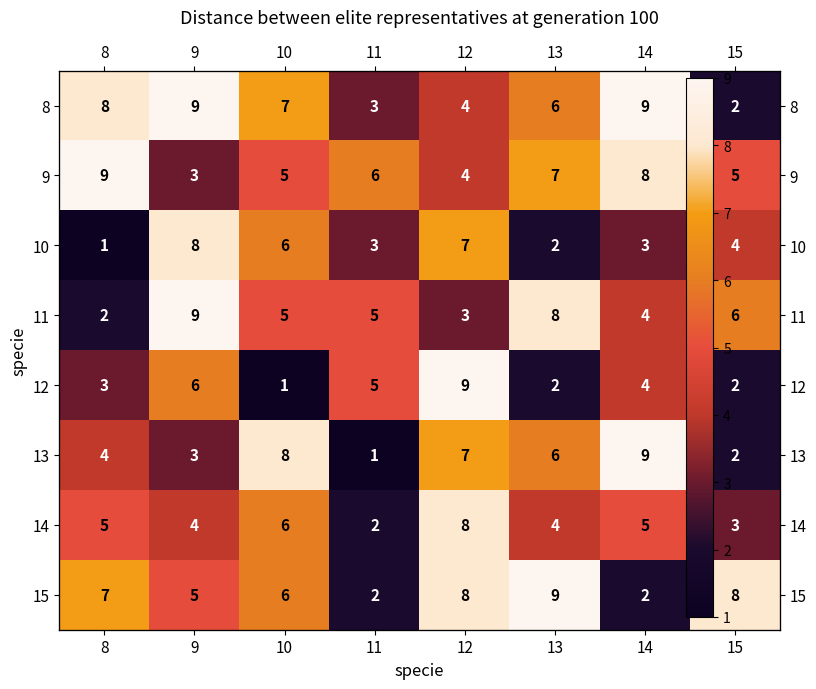

What is the spread (max minus min) of values at 14?

7